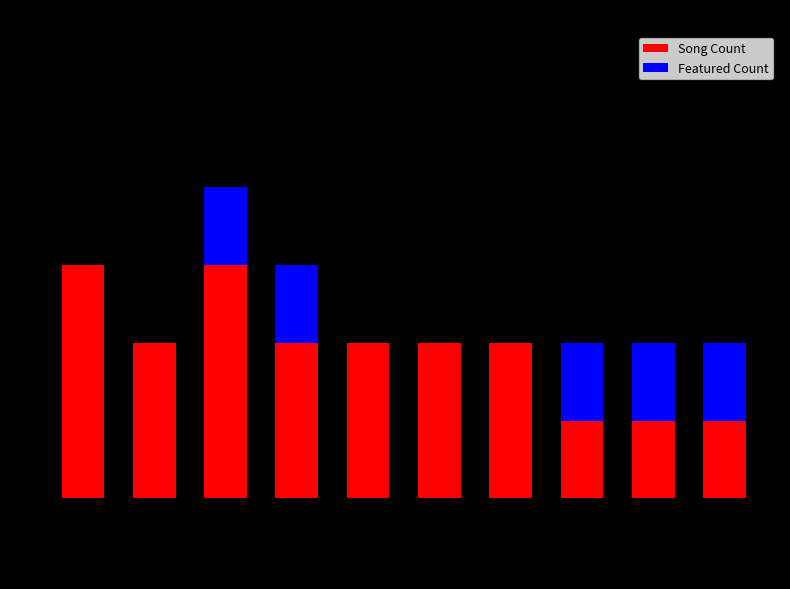

Is it true that Song Count equals 1 at Post Malone?

False